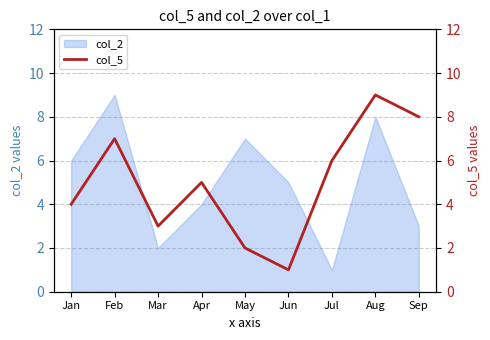

What is the difference between the maximum and minimum values?

8